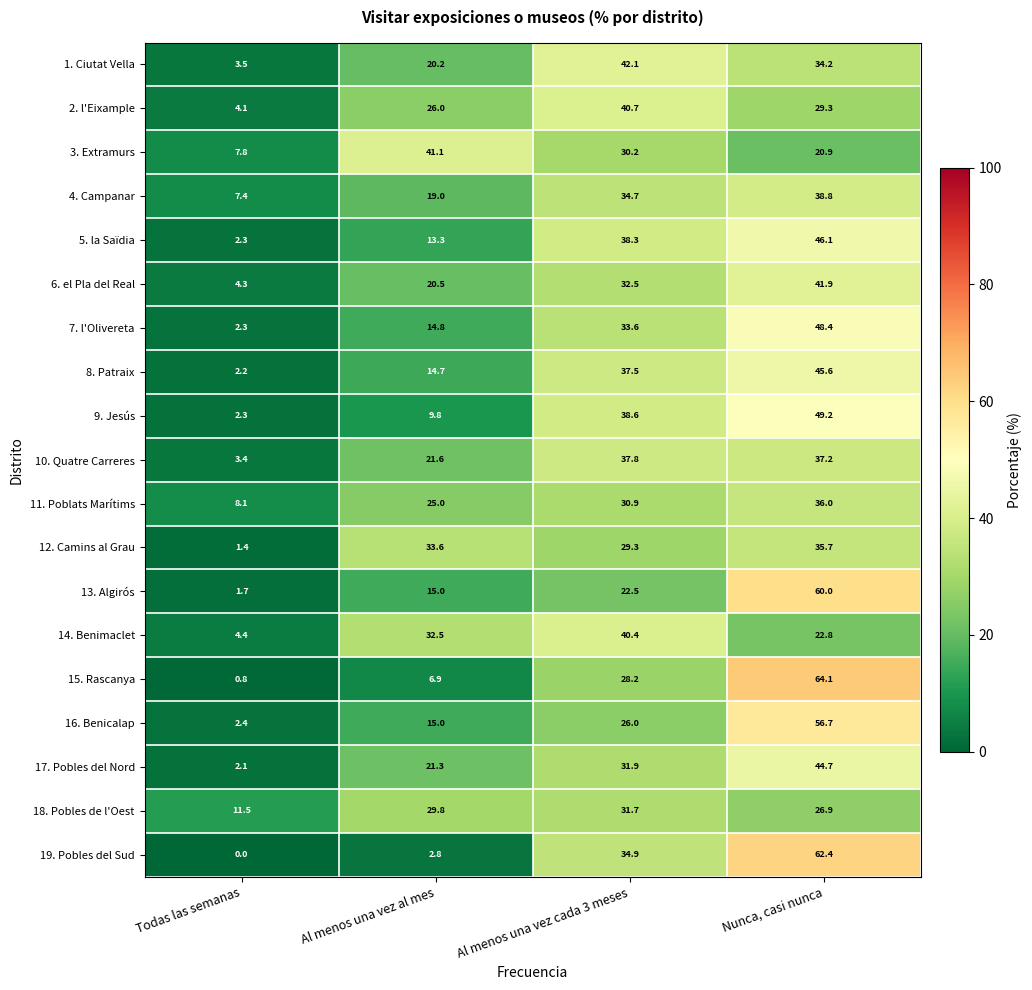

At which label does 13. Algirós first exceed 22?

Al menos una vez cada 3 meses